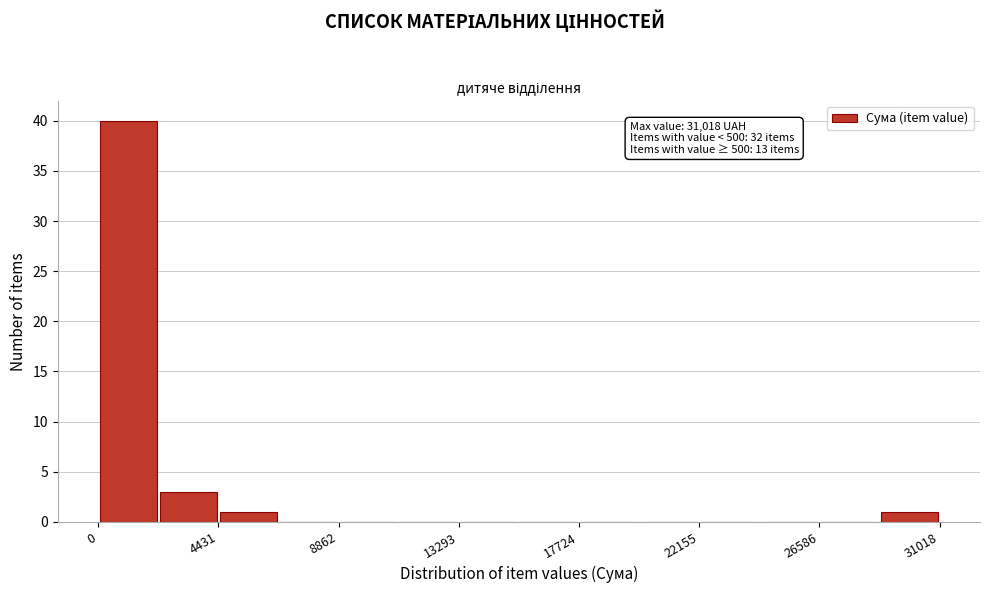

Over which range of the x-axis is the bar tallest?

0 to 2000